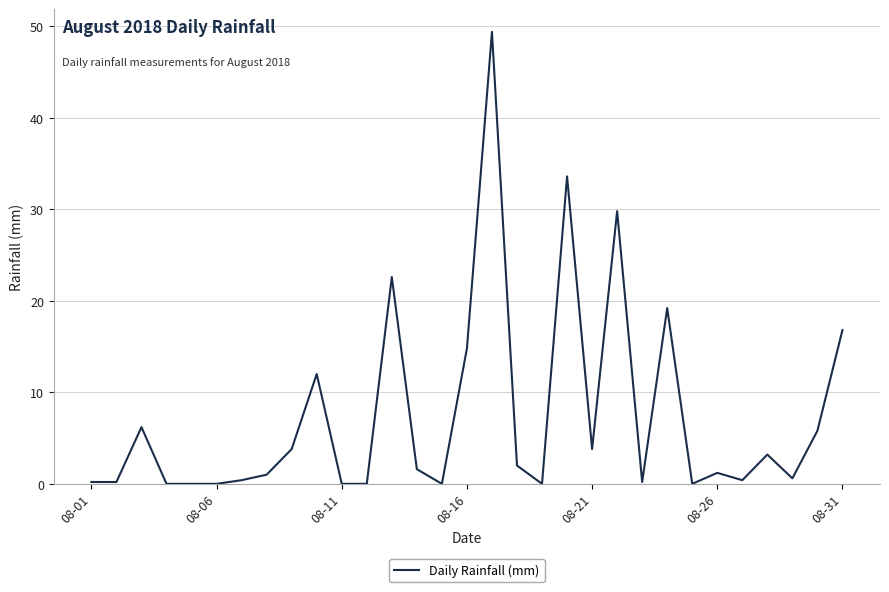

What is the maximum value shown in the chart?

49.4